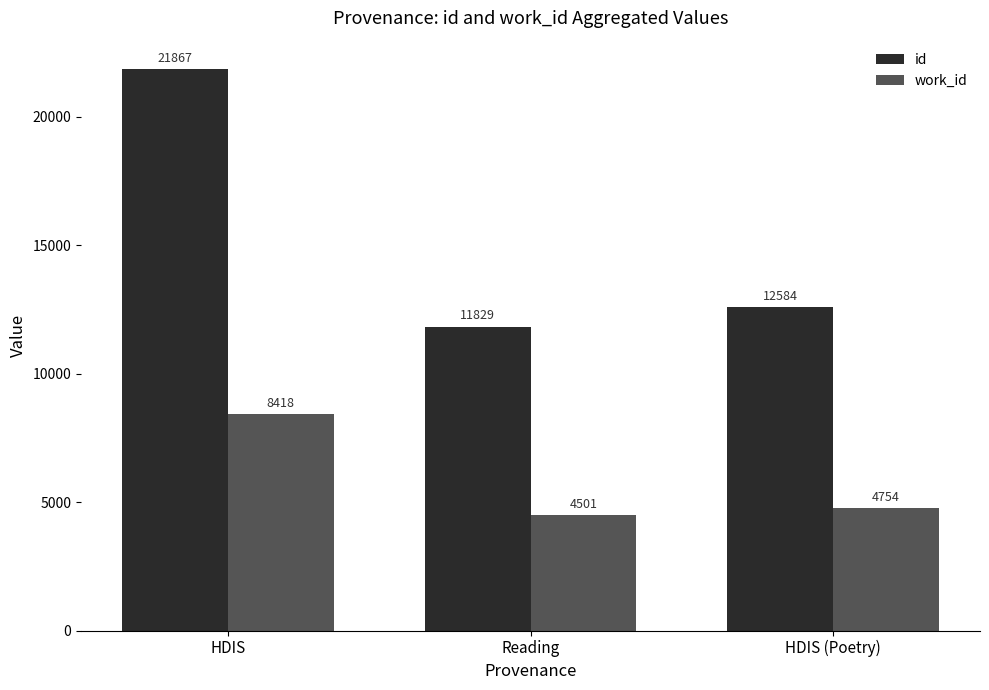

Which series has the largest total across all categories?

id